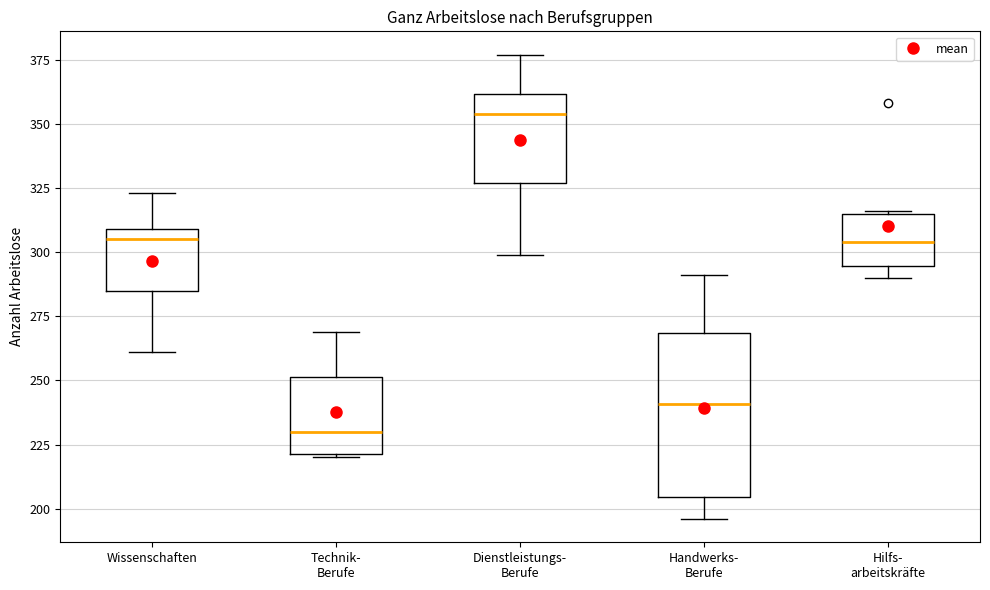

Reading left to right, transcribe this box plot: for each box, give where its median line is, the range the box spans, and where its two whiskers end, as read against the y-axis. The values are not printed on the chart, so give them approximately, as read against the axis.

Wissenschaften: median 305, box 285 to 310, whiskers 260 to 325
Technik- Berufe: median 230, box 220 to 250, whiskers 220 to 270
Dienstleistungs- Berufe: median 355, box 325 to 360, whiskers 300 to 375
Handwerks- Berufe: median 240, box 205 to 270, whiskers 195 to 290
Hilfs- arbeitskräfte: median 305, box 295 to 315, whiskers 290 to 315